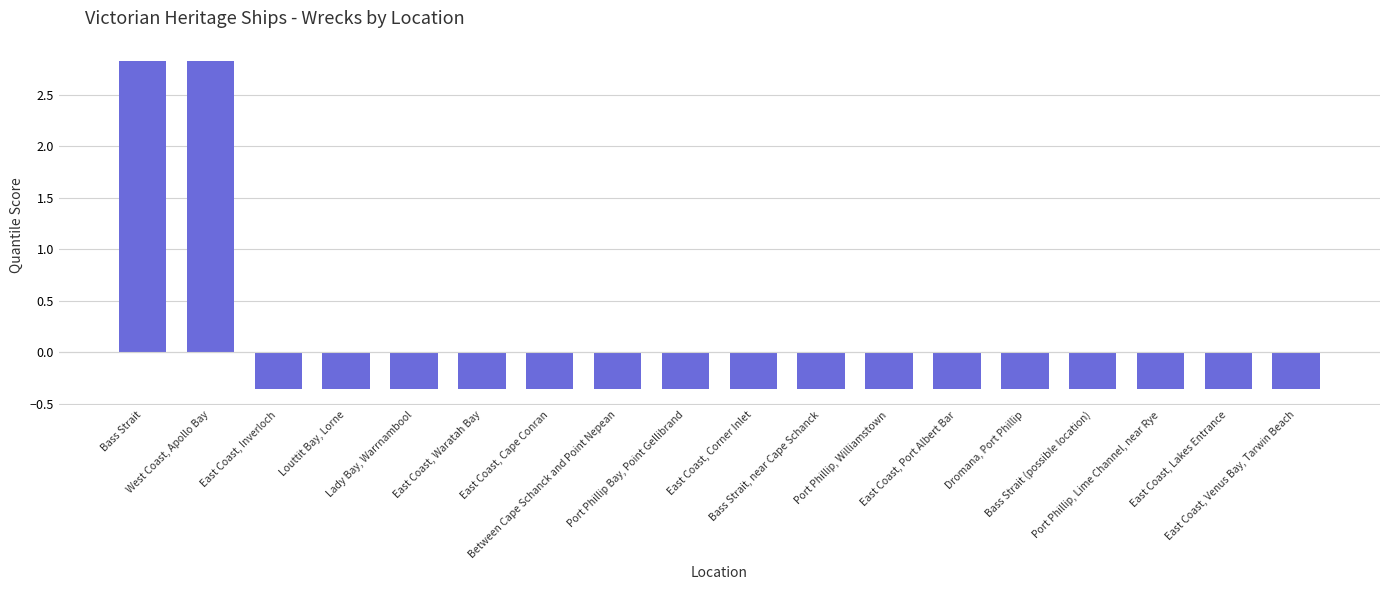

How many values are above zero?

2